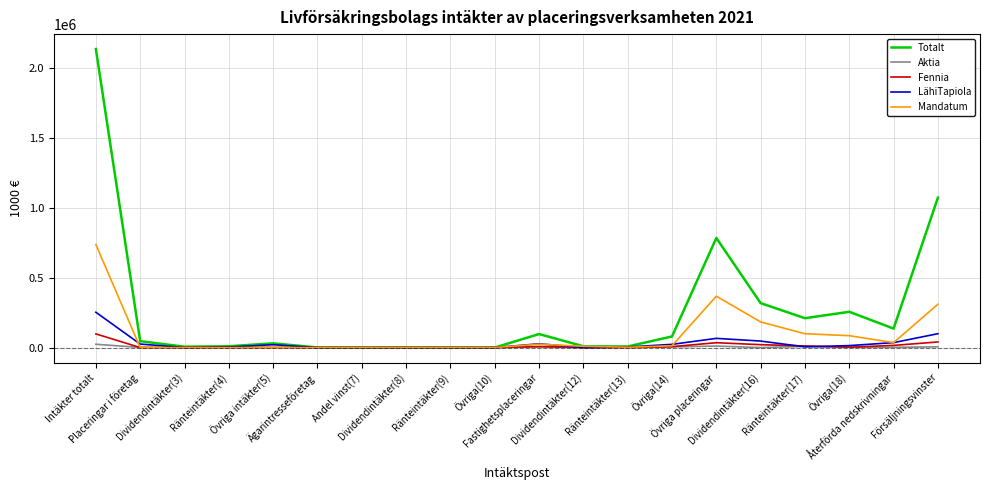

What is the highest value of the Fennia series?

97861.0